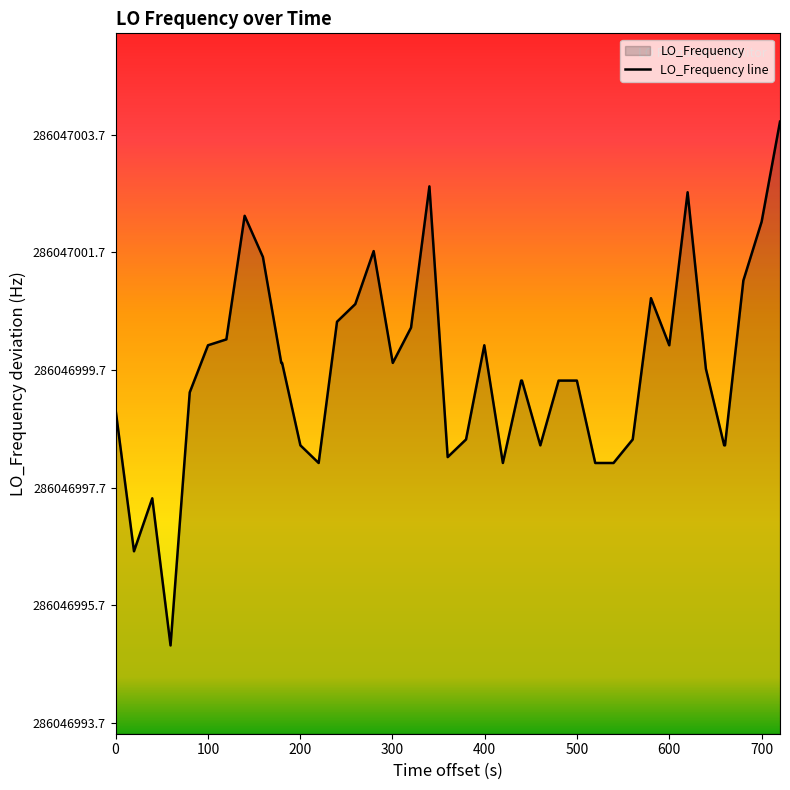

How many points are higher than both their immediate neighbors (excluding endpoints)?

7